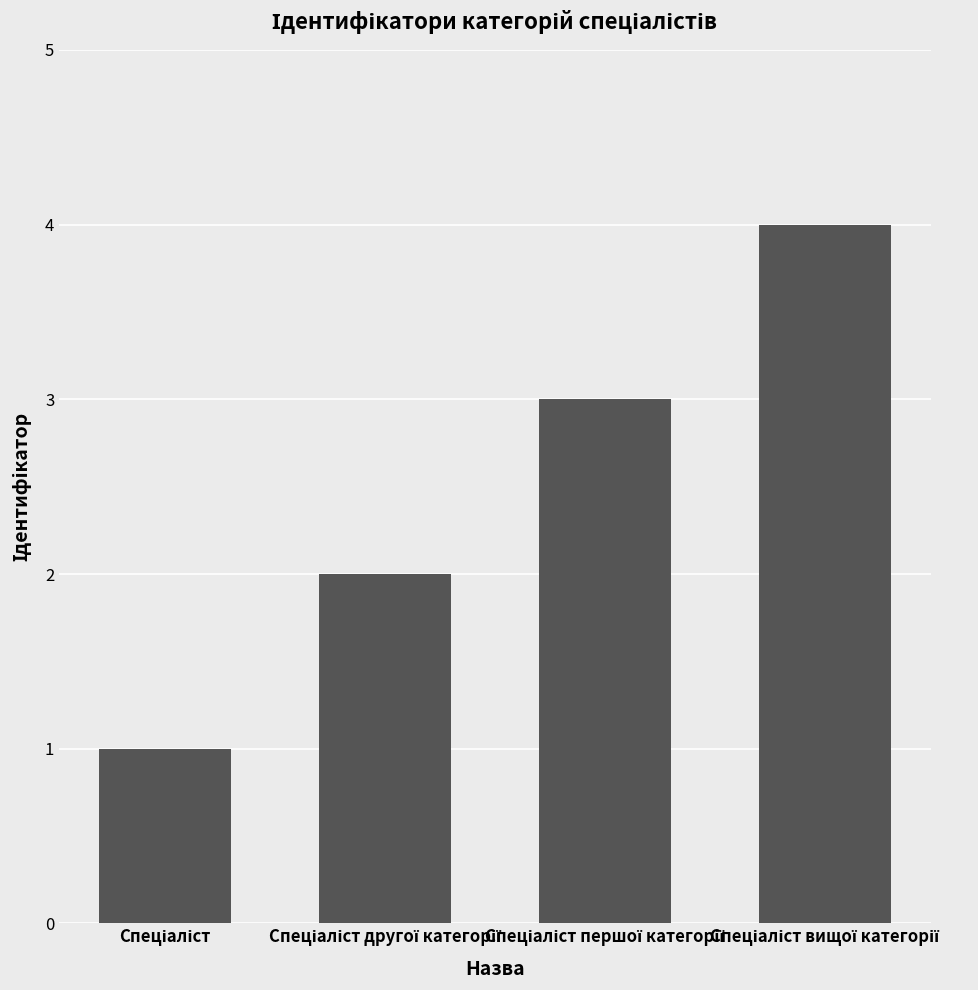

What is the sum of all values?

10